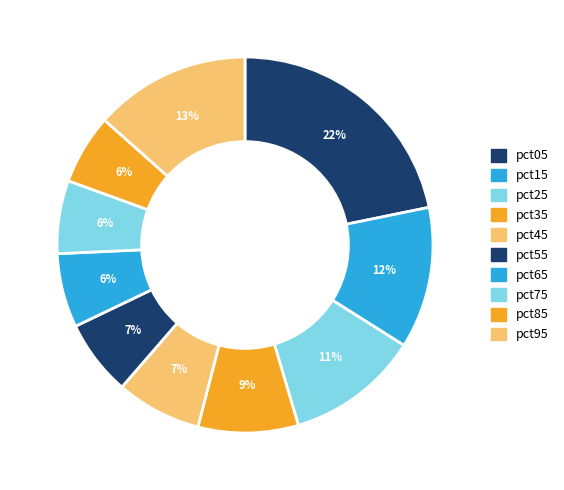

How many segments does this pie chart have?

10